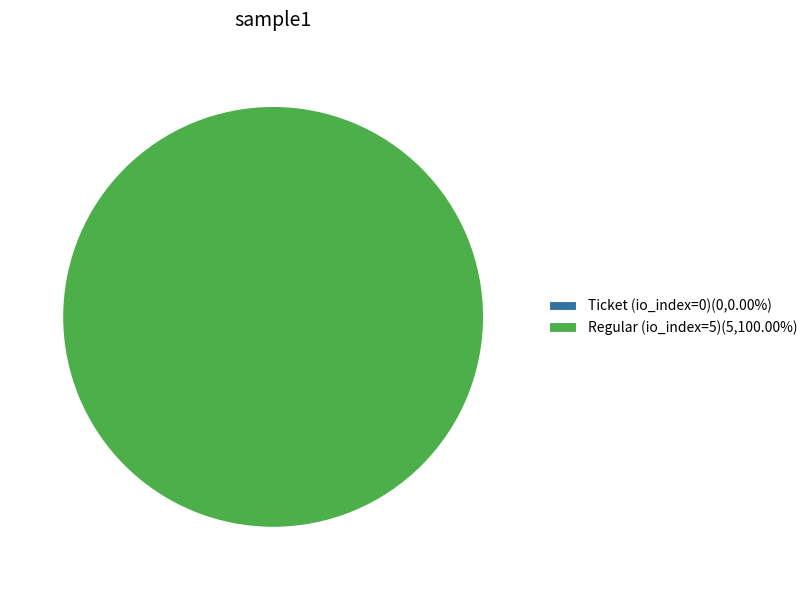

Which slice is the smallest?

Ticket (io_index=0)